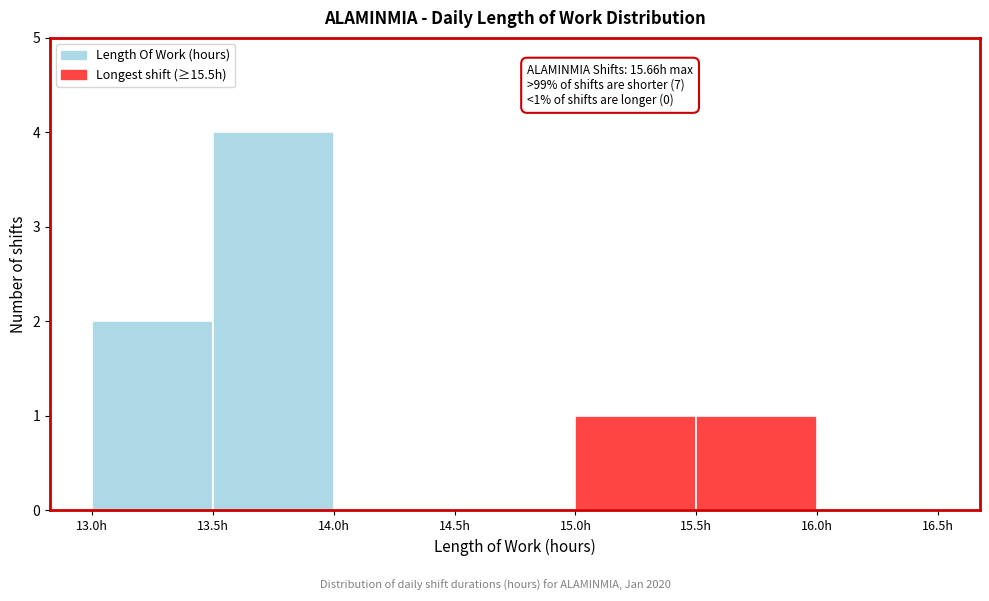

Which range on the x-axis has the tallest bar?

13.5 to 14.0